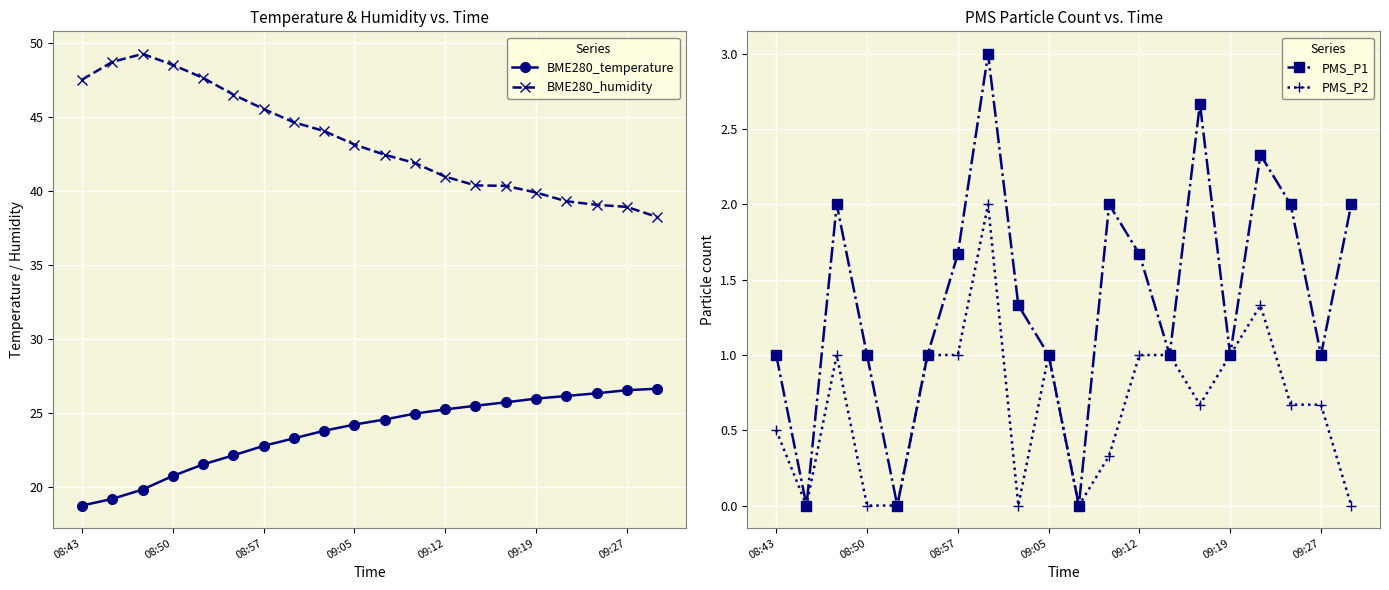

Rank the series at 7 from highest to lowest value.

BME280_humidity, BME280_temperature, PMS_P1, PMS_P2